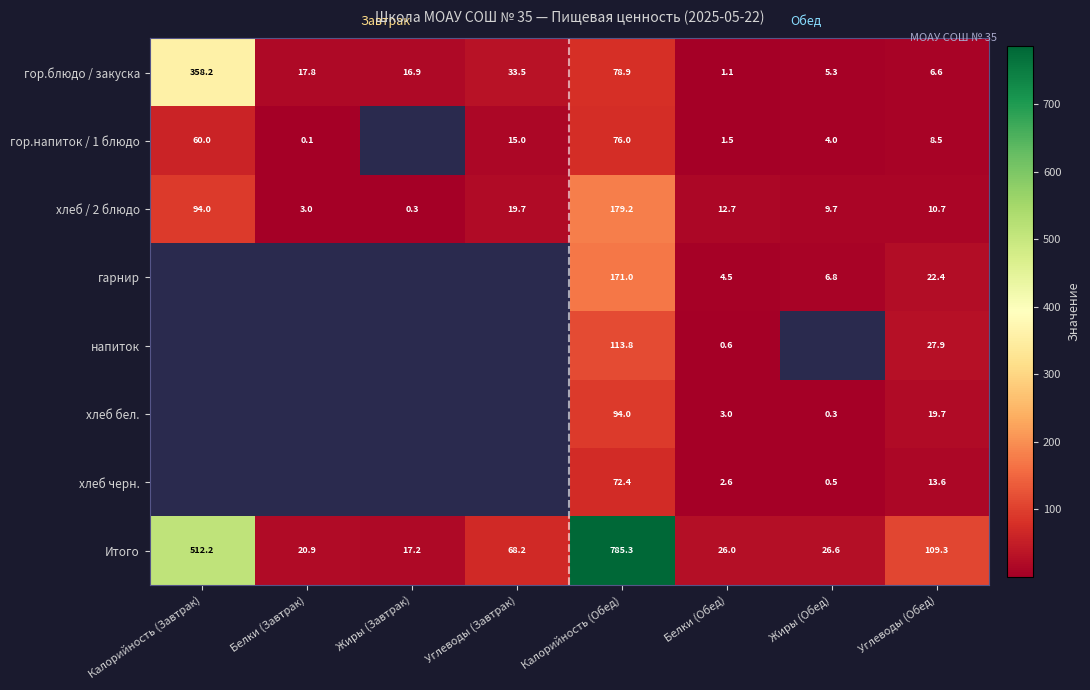

The value of хлеб бел. at Калорийность (Обед) is 94.0. True or false?

True